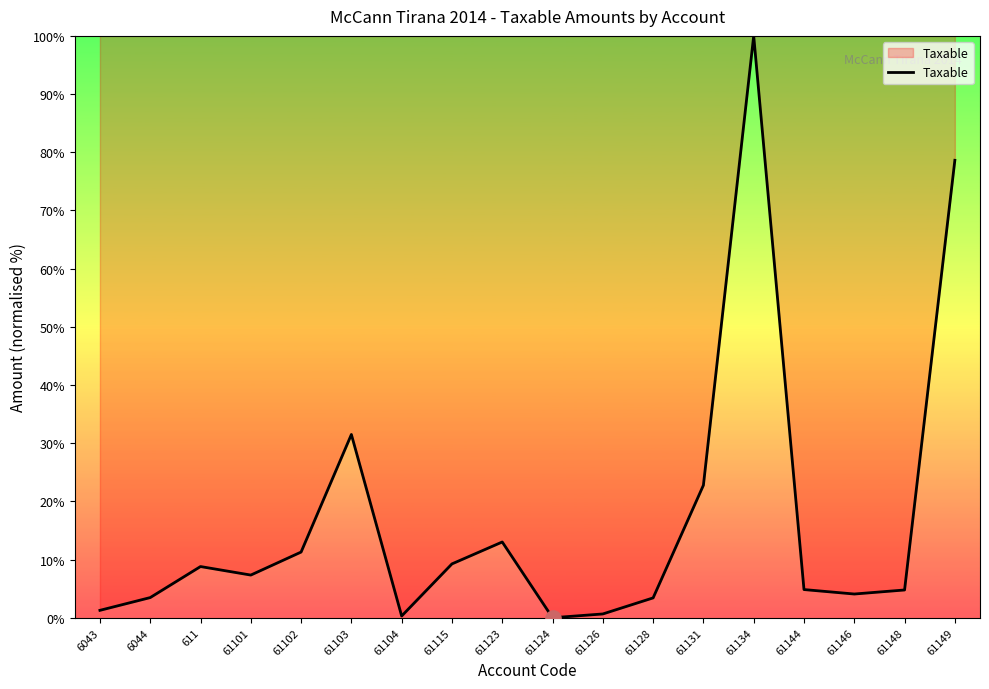

What is the change in value from 61103 to 61131?

-8.7